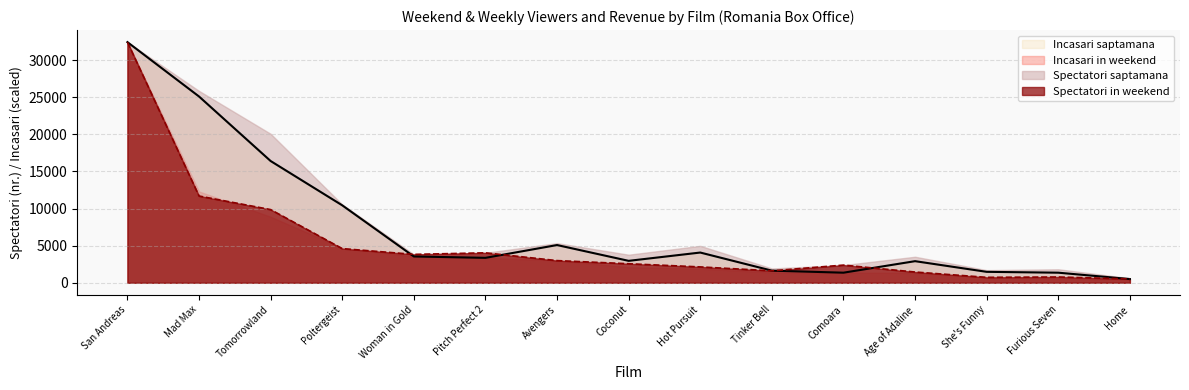

Where is the first local maximum for Spectatori in weekend?

Pitch Perfect 2